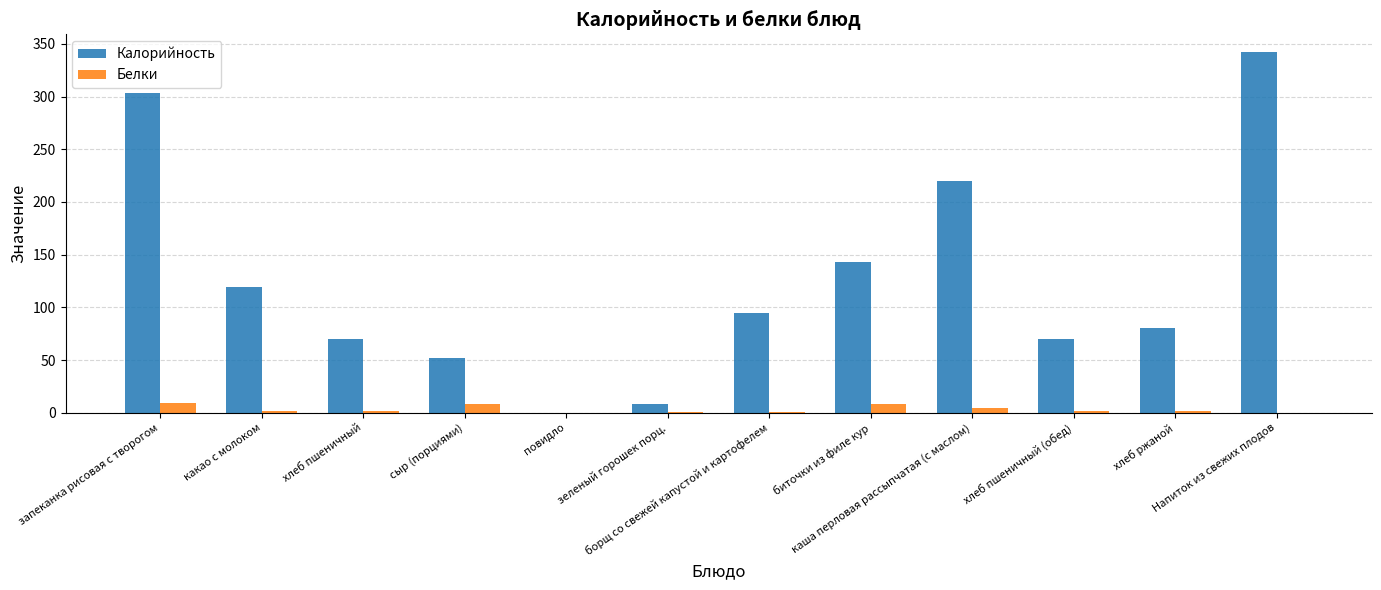

What is the highest value of the Калорийность series?

342.0